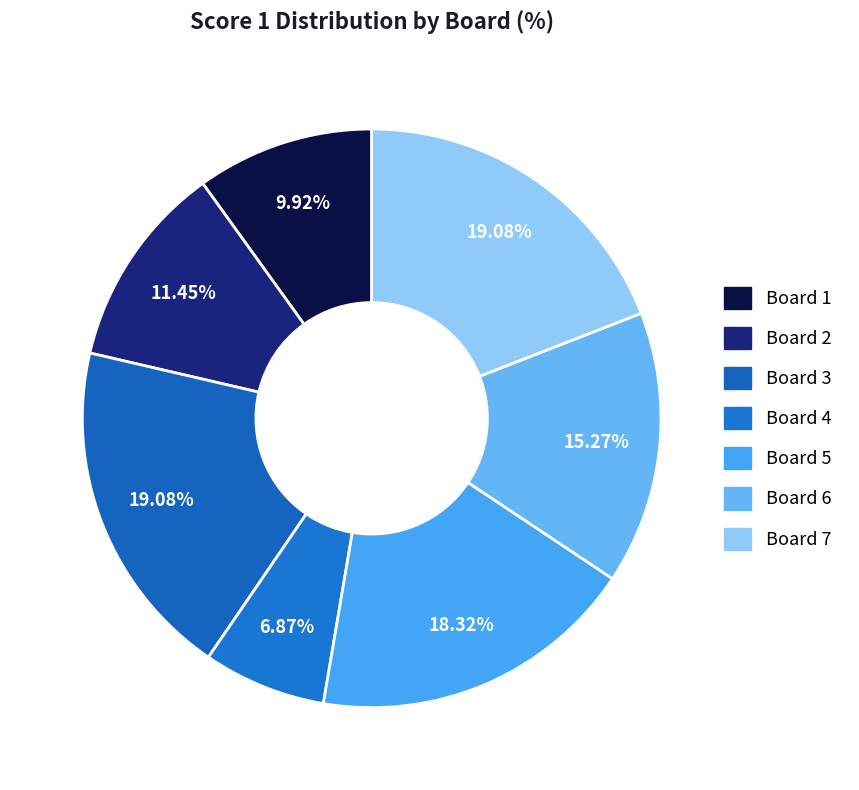

True or false: Board 2 accounts for 11% of the total.

True